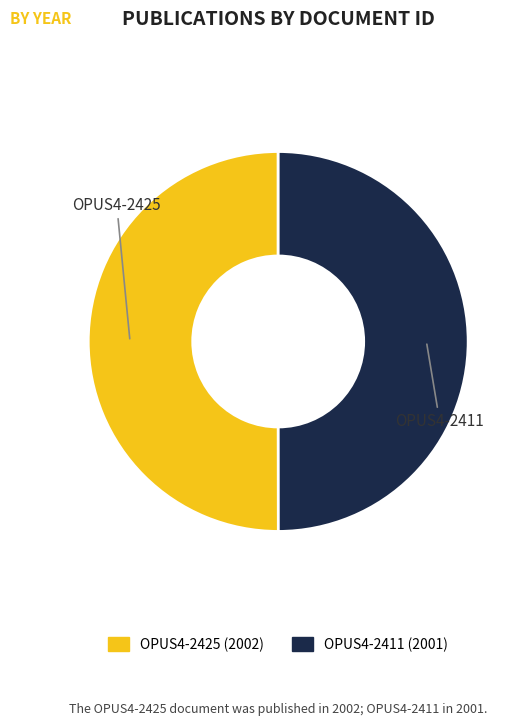

The OPUS4-2411 slice represents 42% of the pie. True or false?

False